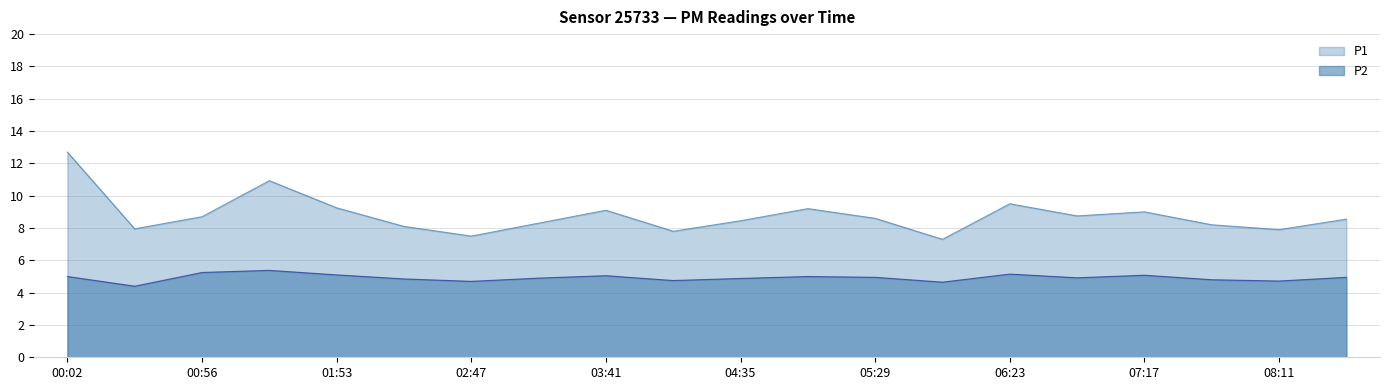

At which label is P1 closest to 10?

06:23